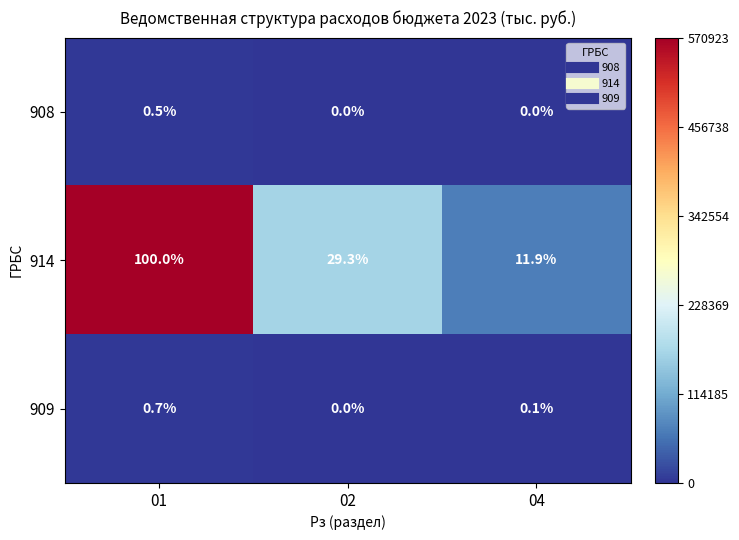

Reading left to right, list all the values displayed in this chart.

908: 01=0.5	02=0.0	04=0.0
914: 01=100.0	02=29.3	04=11.9
909: 01=0.7	02=0.0	04=0.1